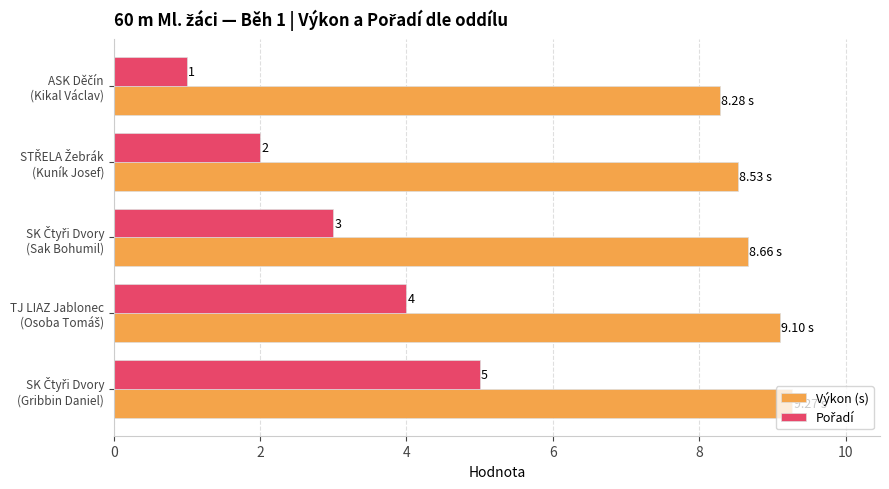

What is the average value of the Výkon (s) series?

8.8